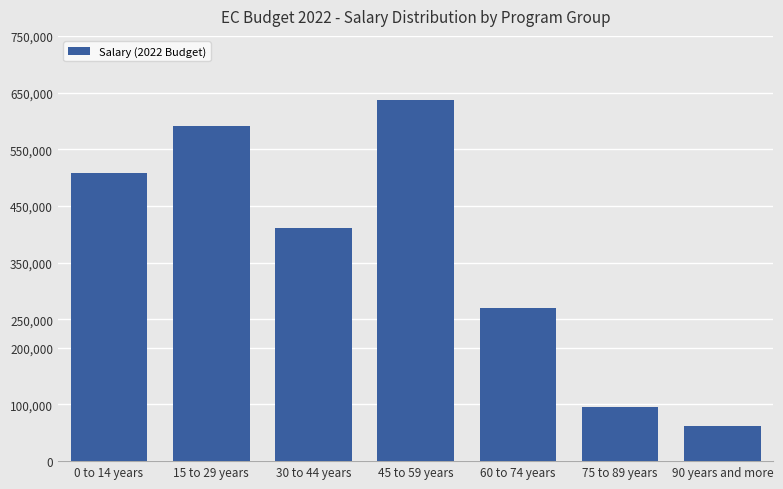

What position from the right is 90 years and more?

1